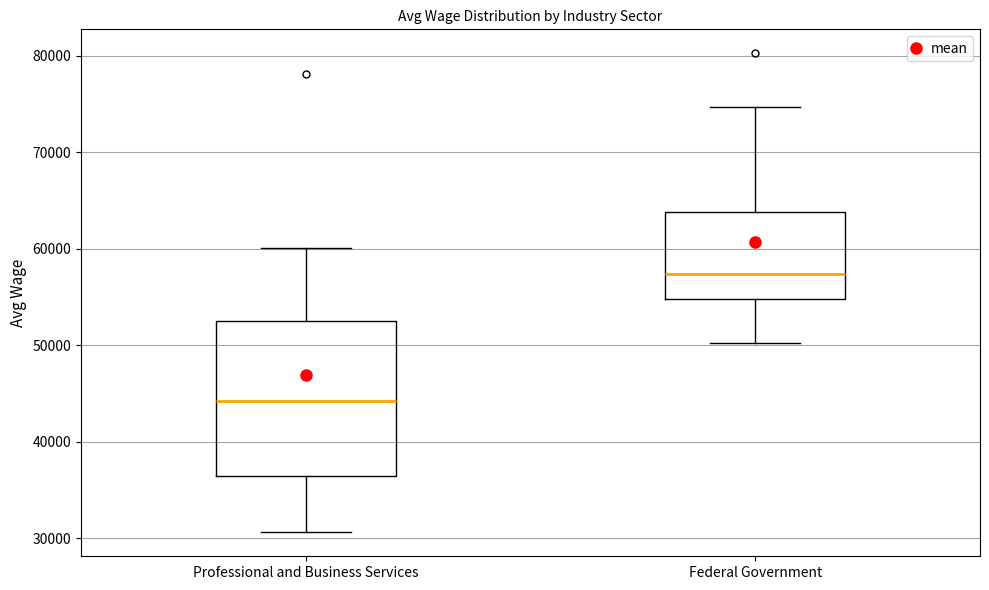

Reading left to right, transcribe this box plot: for each box, give where its median line is, the range the box spans, and where its two whiskers end, as read against the y-axis. The values are not printed on the chart, so give them approximately, as read against the axis.

Professional and Business Services: median 44000, box 36000 to 53000, whiskers 31000 to 60000
Federal Government: median 57000, box 55000 to 64000, whiskers 50000 to 75000